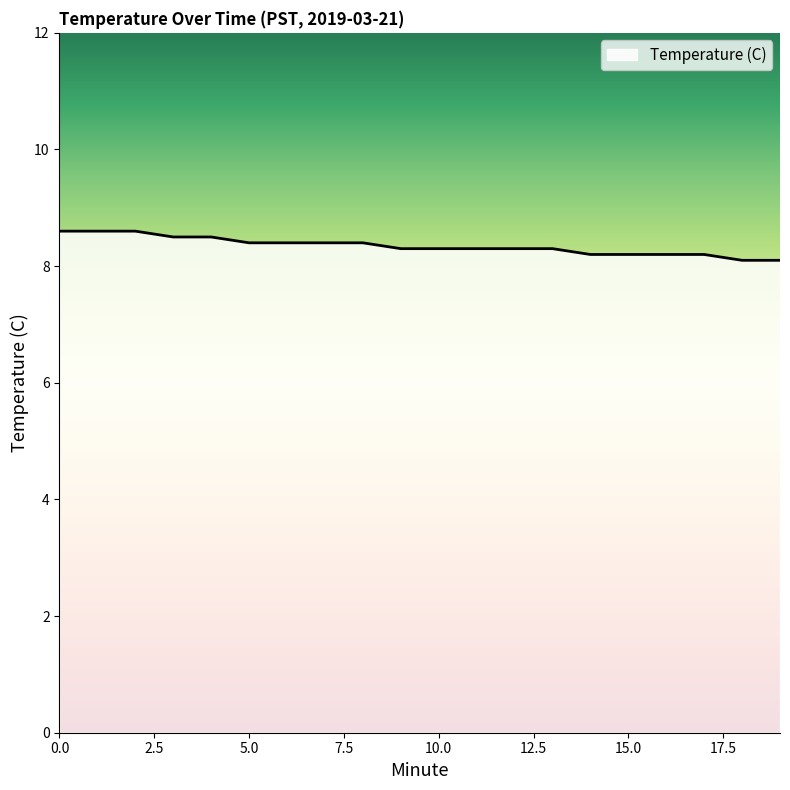

Is this an area chart (filled region under the line)?

No